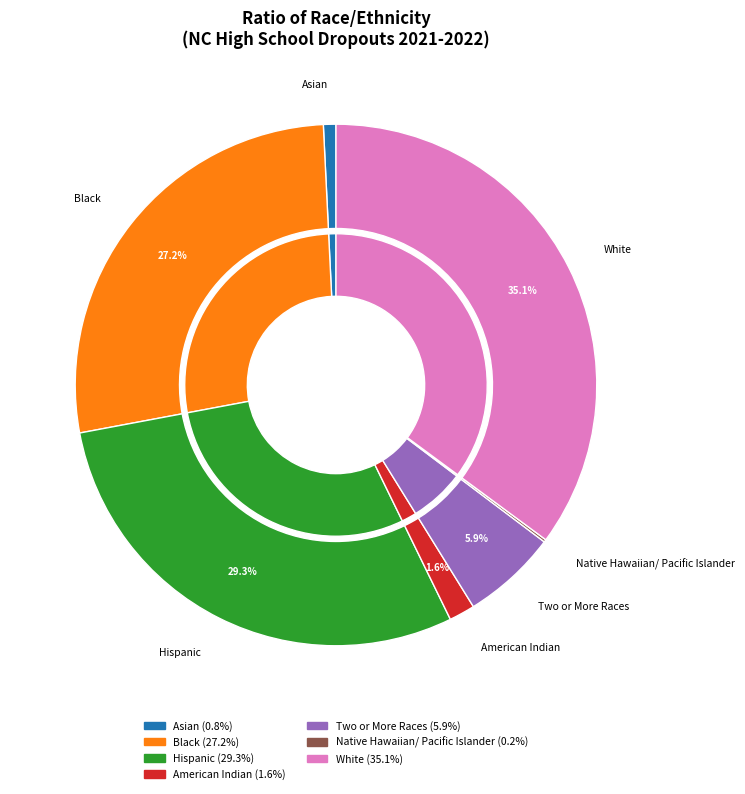

What is the largest slice in the pie chart?

White